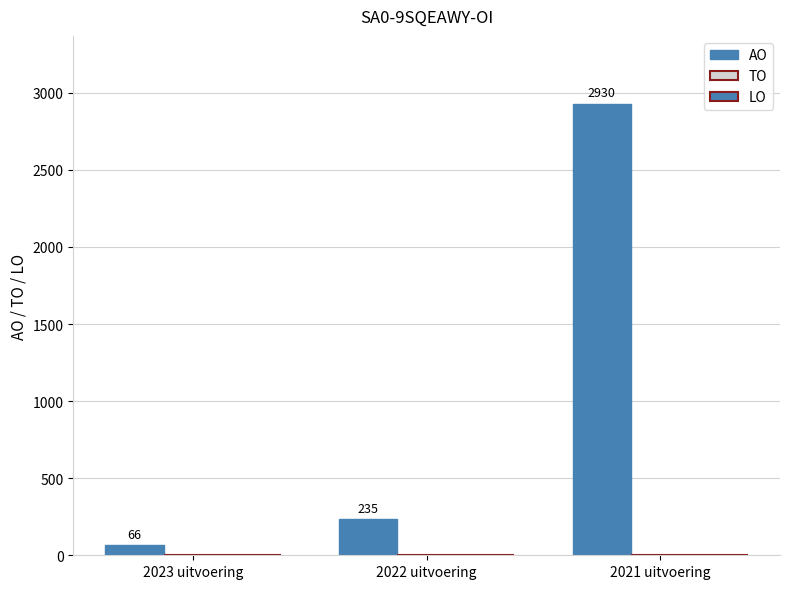

What is the label of the 3rd bar from the left?

2021 uitvoering